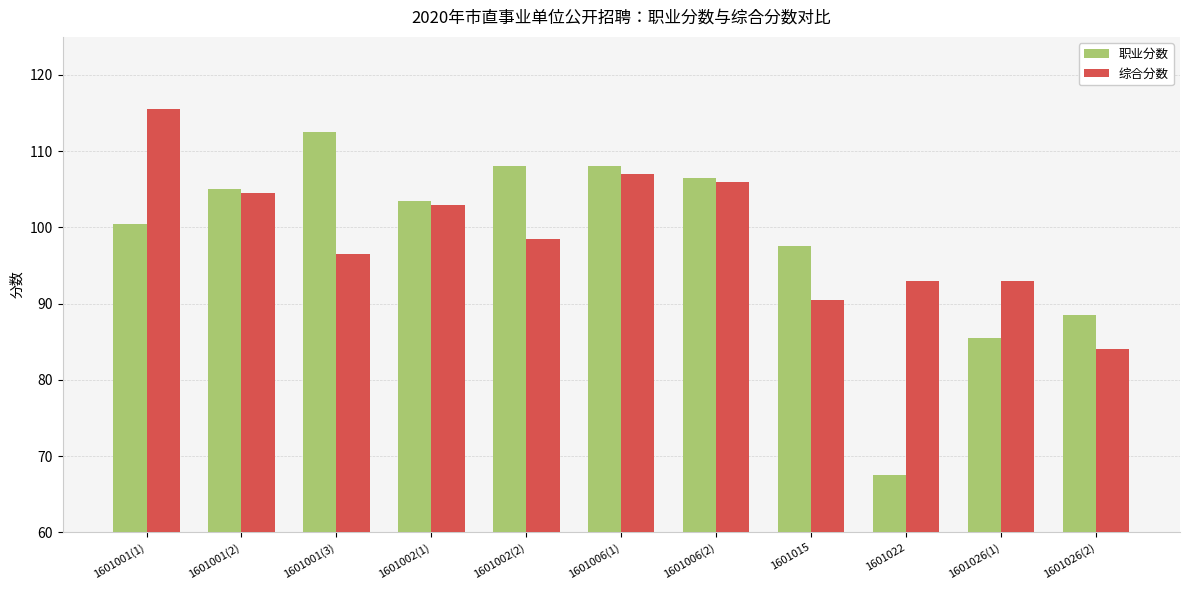

Between 1601001(1) and 1601002(2), which series saw the biggest shift?

综合分数